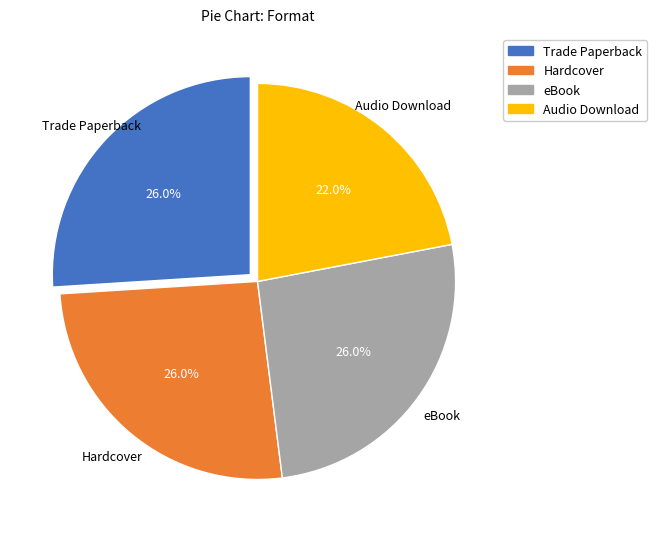

How many slices are in this pie chart?

4